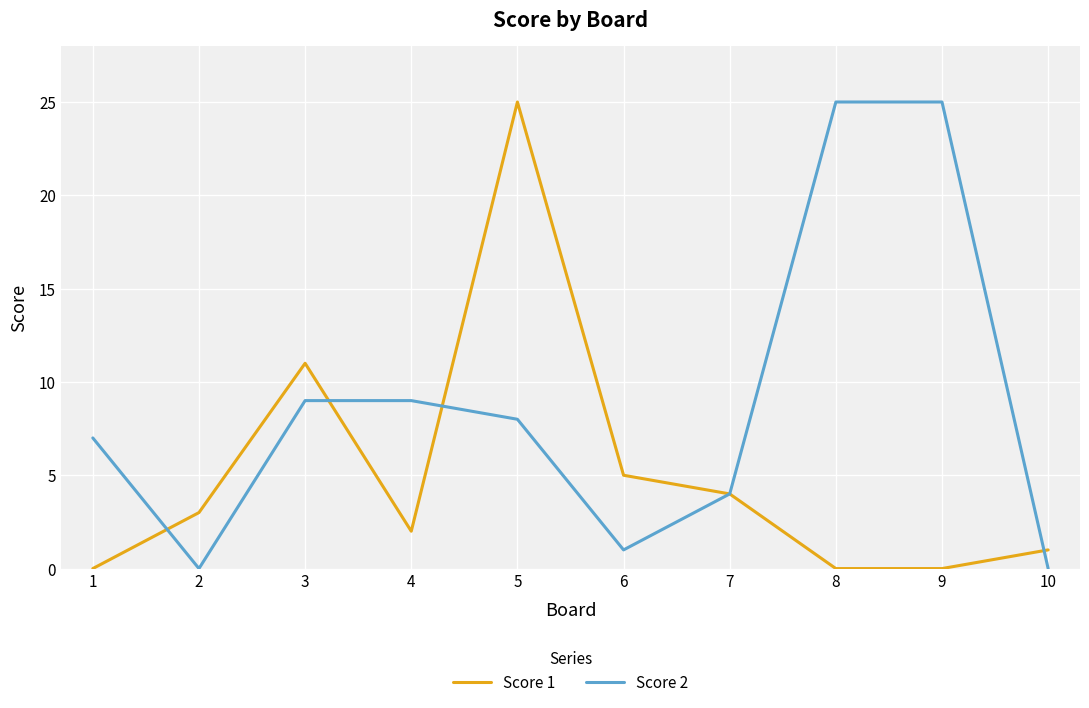

The Score 1 series shows 18 at 3. True or false?

False